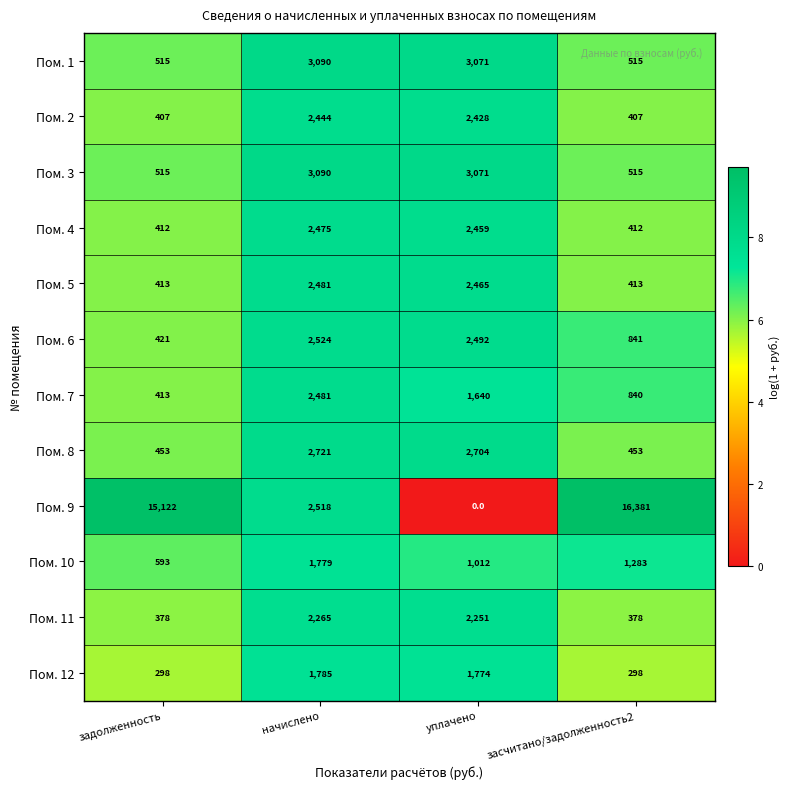

Count the number of categories in the chart.

4